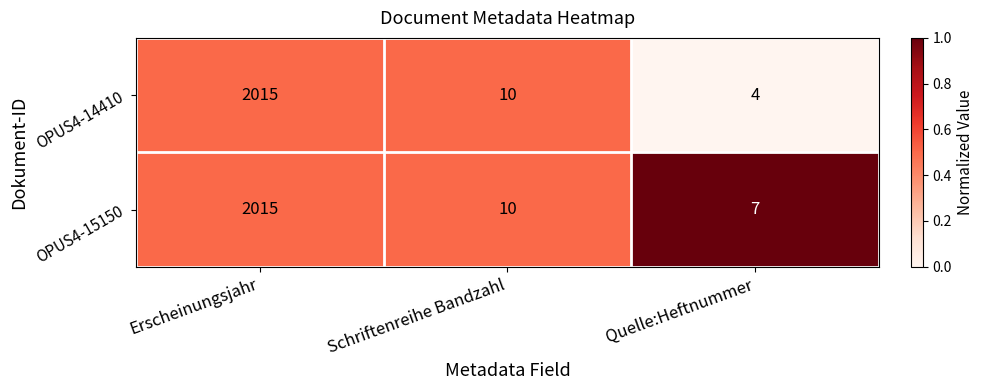

What is the approximate value of OPUS4-14410 at Schriftenreihe Bandzahl?

10